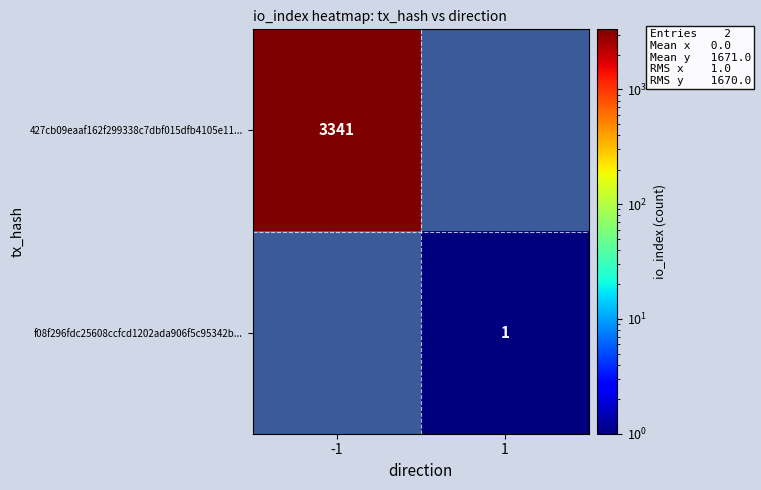

Is it true that 427cb09eaaf162f299338c7dbf015dfb4105e11... equals 3341 at -1?

True